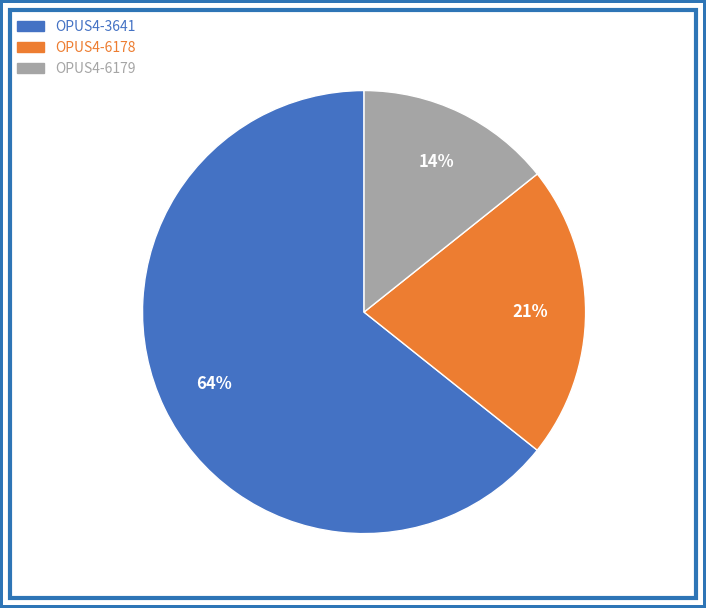

Is the sum of OPUS4-6179 and OPUS4-3641 greater than half?

Yes